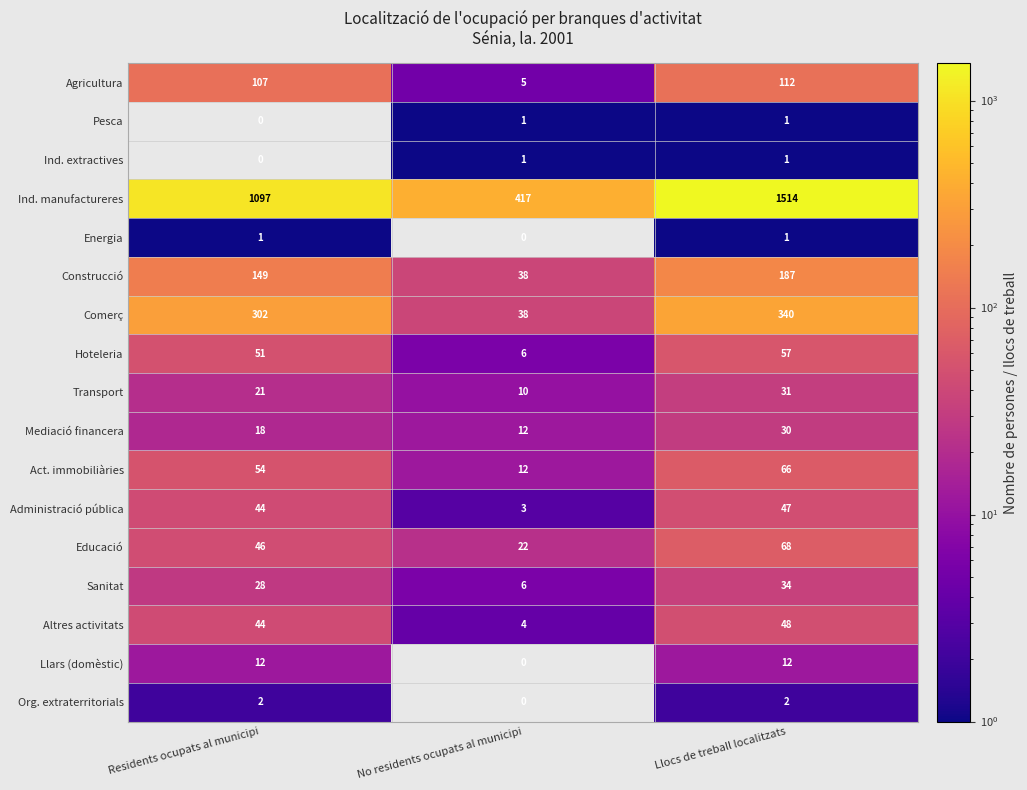

At how many categories does at least one series exceed 351?

3